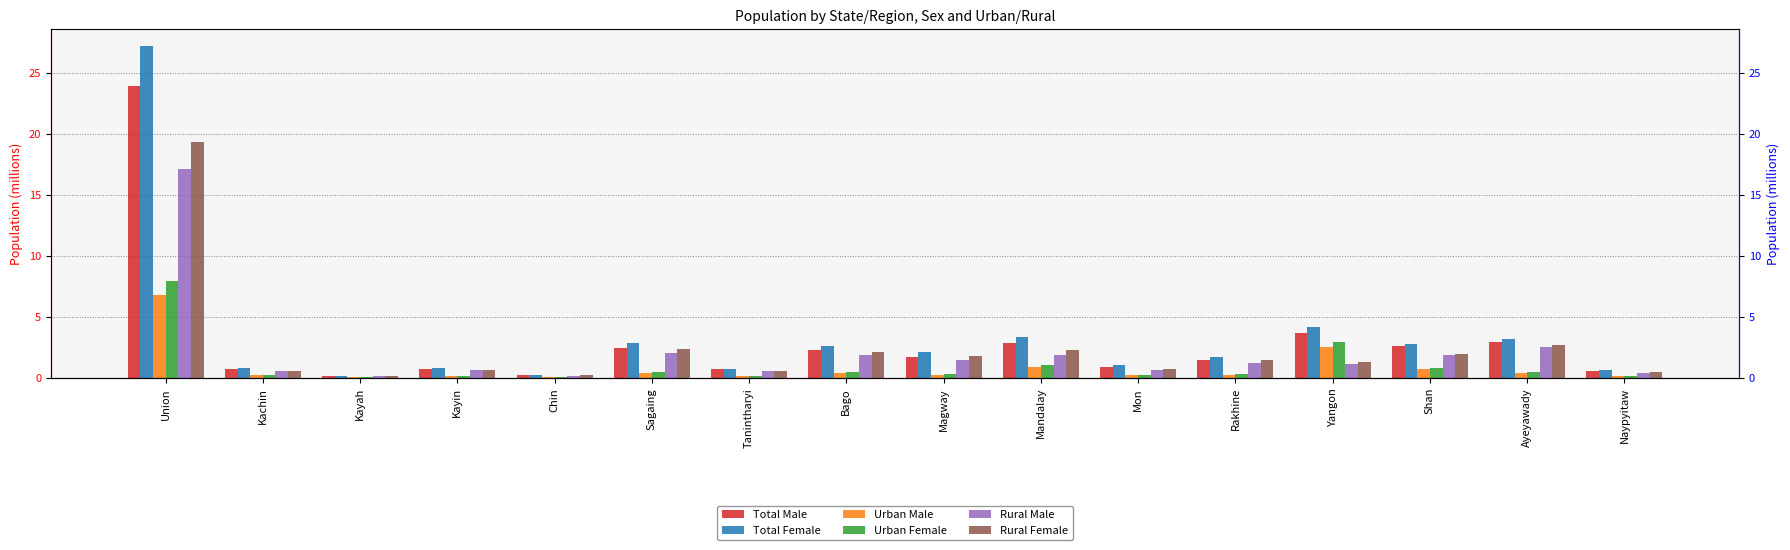

Which series has the largest range (max minus min)?

Total Female